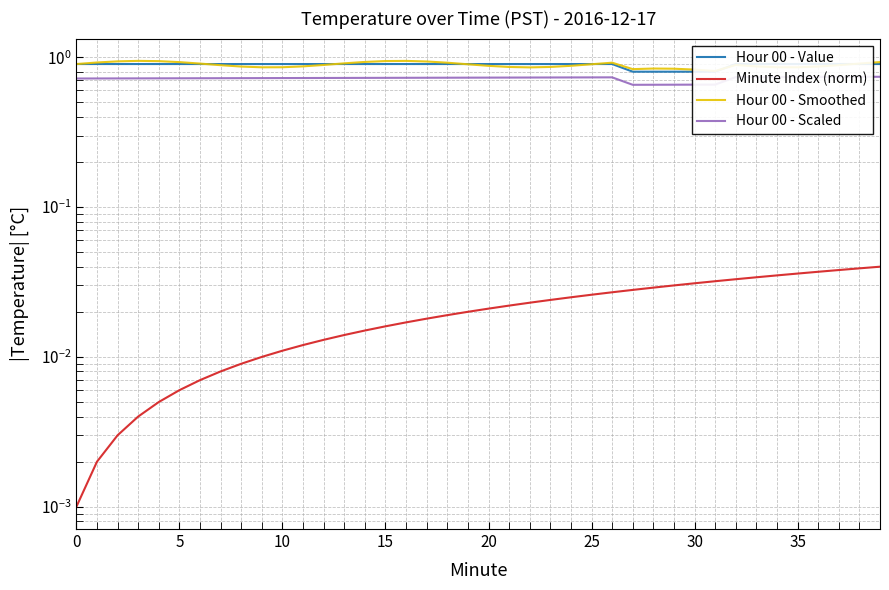

Is the value of Minute Index (norm) at 31 greater than the value of Hour 00 - Smoothed at 20?

No